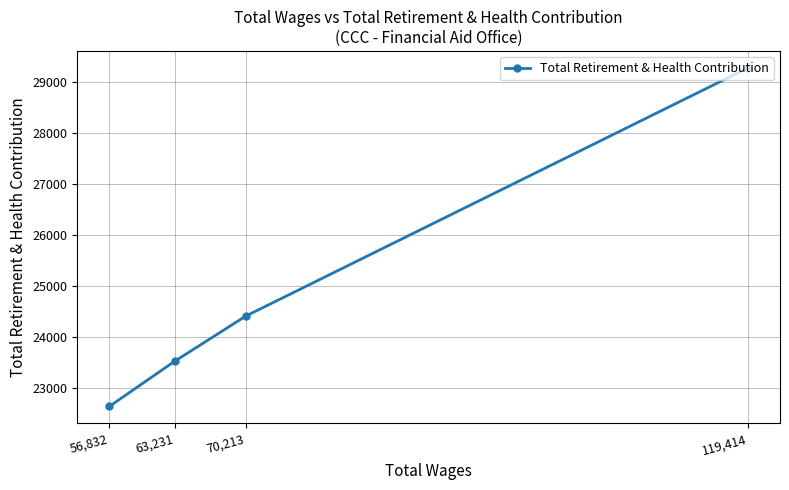

What is the change in value from 70,213 to 63,231?

-886